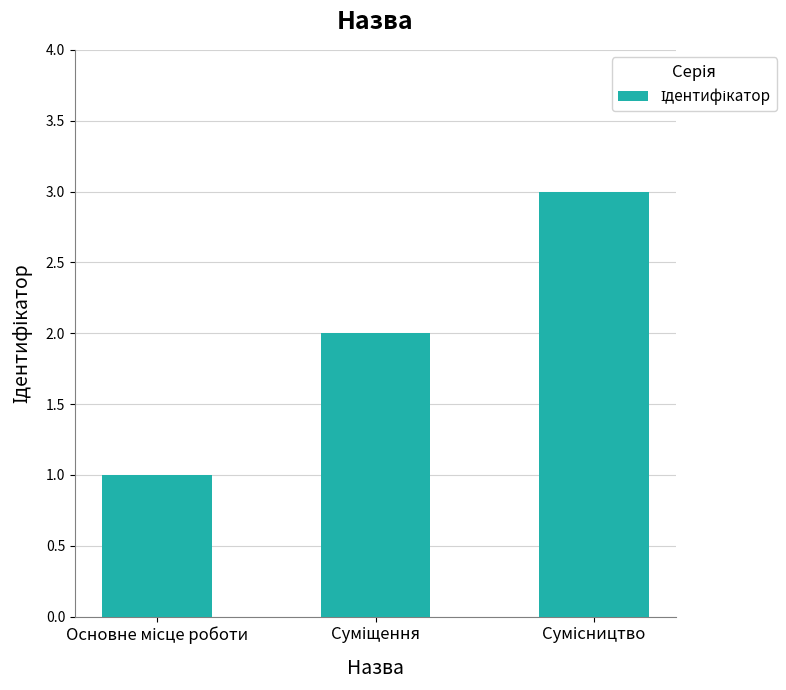

What is the sum of all values?

6